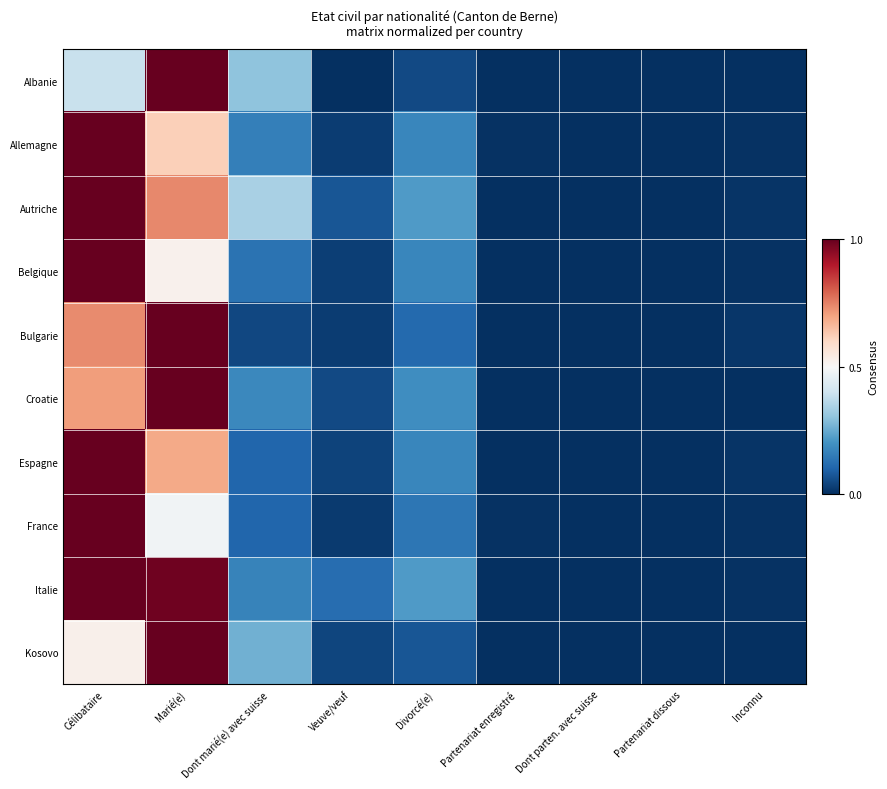

Which series has the largest total across all categories?

Italie